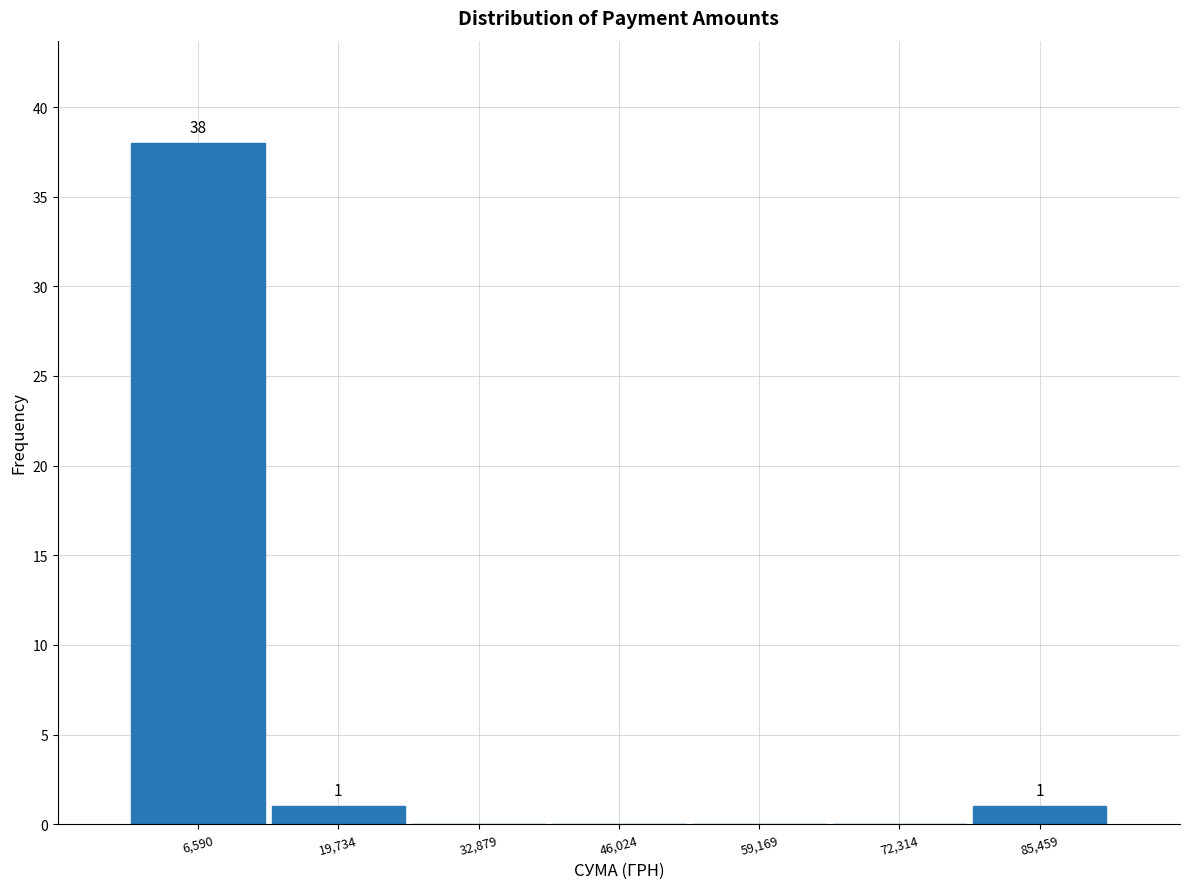

Over which range of the x-axis is the bar tallest?

0 to 14000